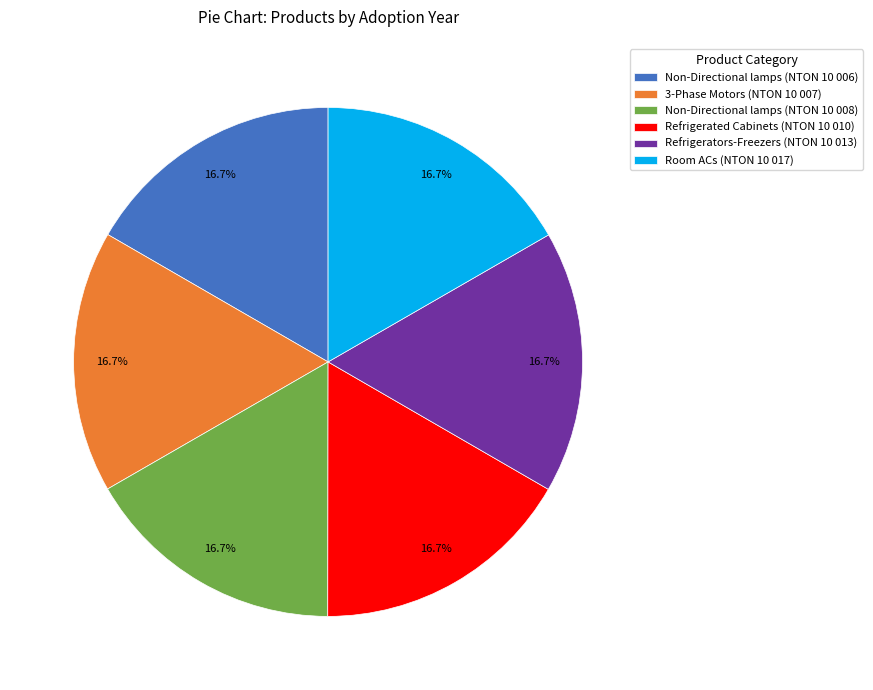

How many segments does this pie chart have?

6